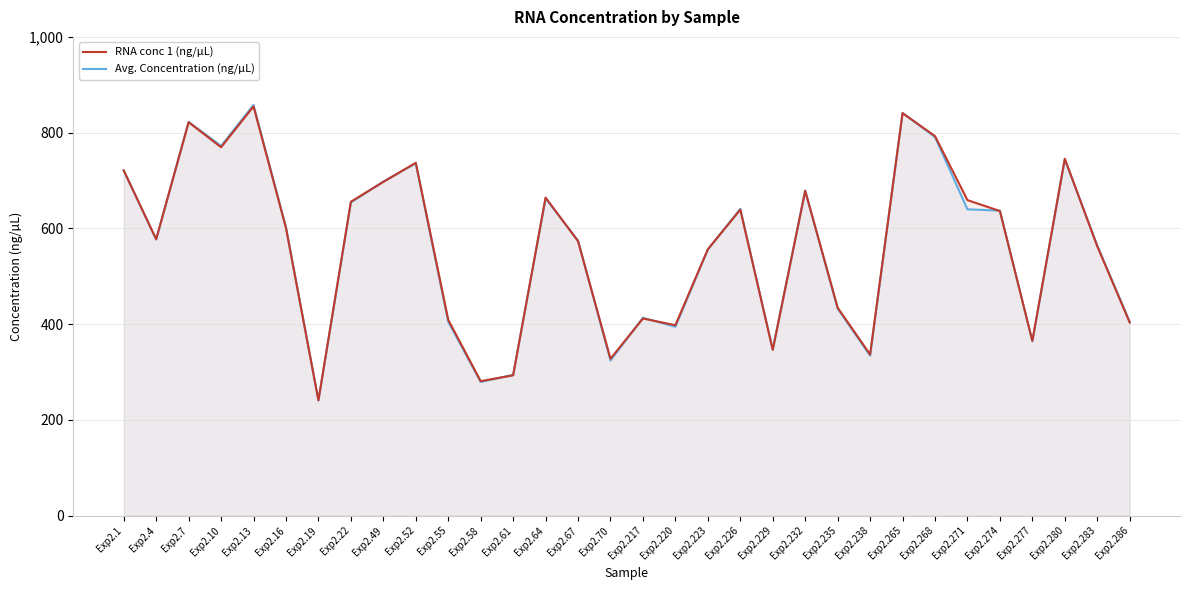

Where is Avg. Concentration (ng/µL) nearest to the value 549?

Exp2.223